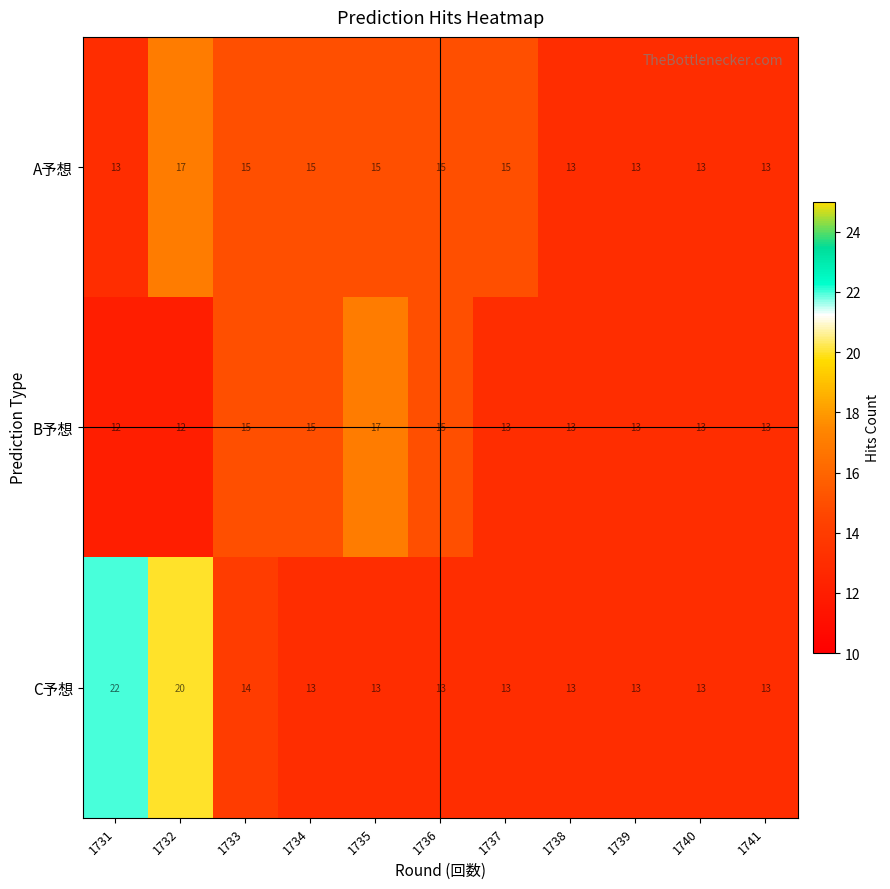

At which category is the sum across all series the highest?

1732